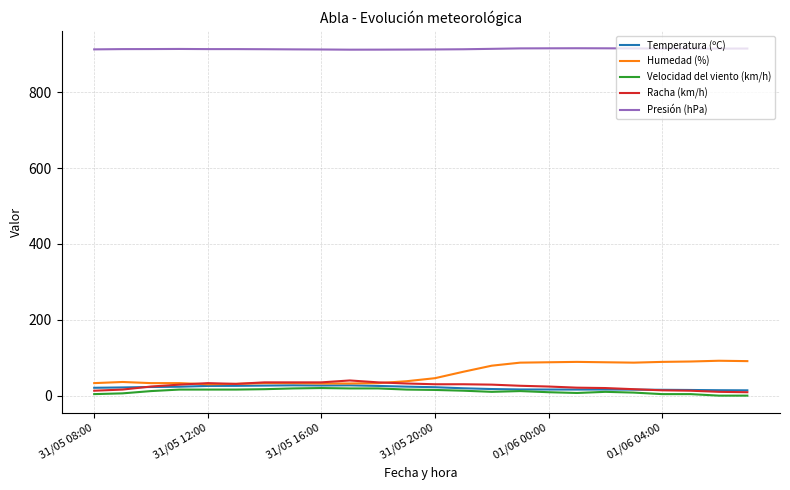

Which series has the largest total across all categories?

Presión (hPa)